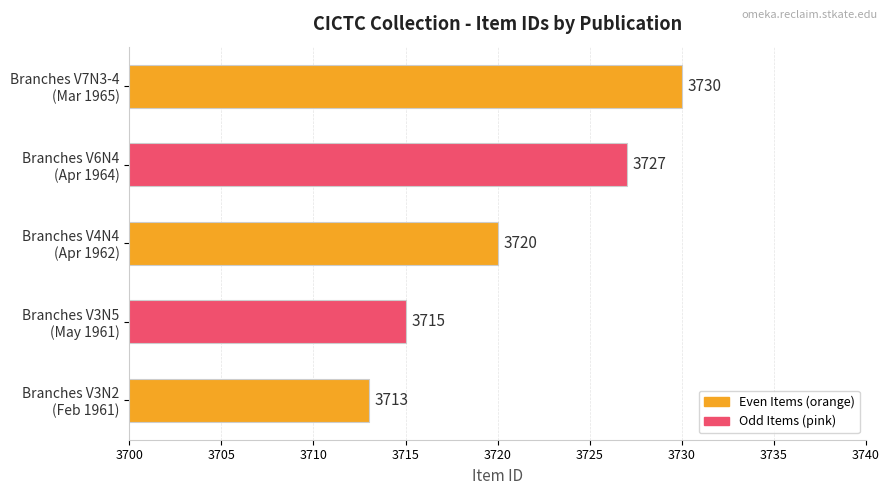

How many values are between 3715 and 3727?

3